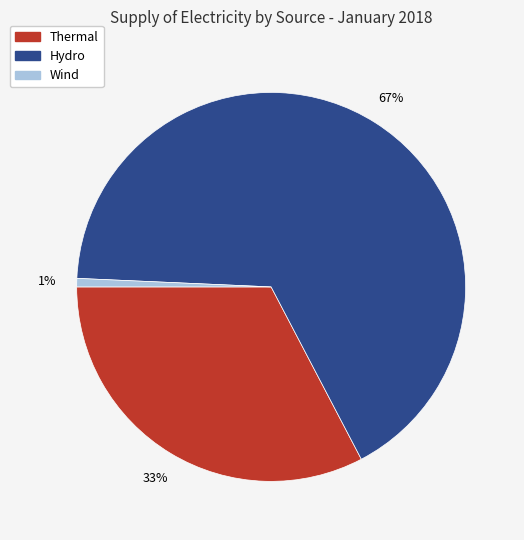

The Wind slice represents 16% of the pie. True or false?

False